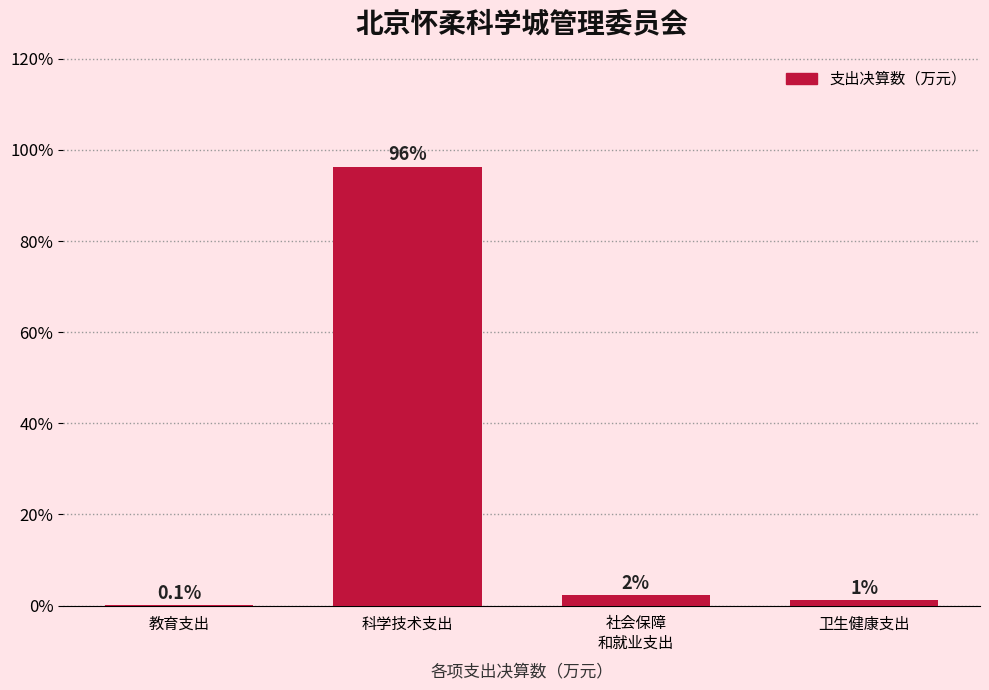

Which has a higher value, 科学技术支出 or 教育支出?

科学技术支出